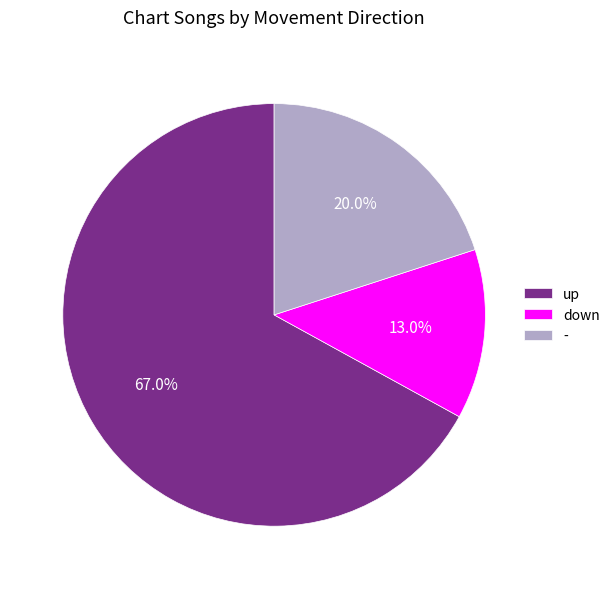

To the nearest percent, what portion does up represent?

67%